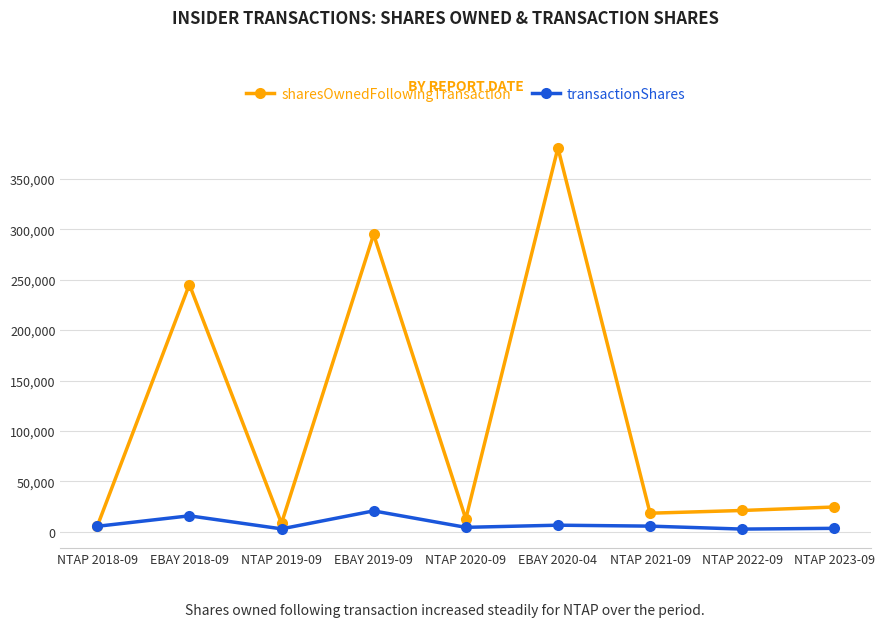

Where does the sharesOwnedFollowingTransaction series first go above 21156?

EBAY 2018-09